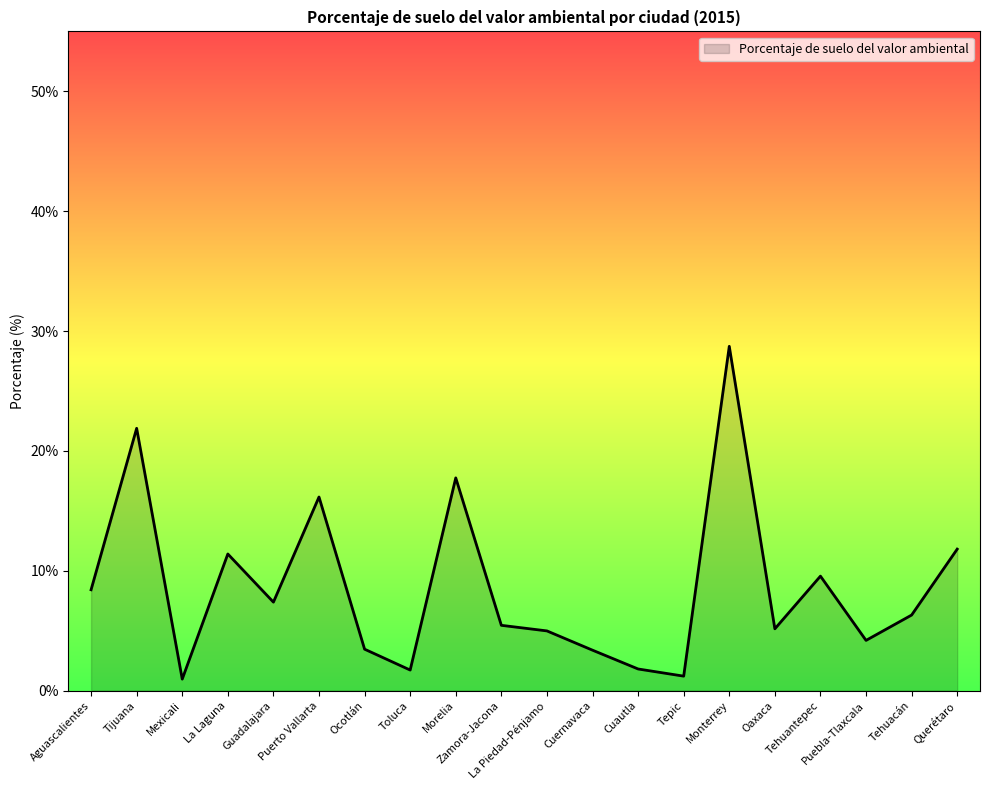

What is the difference between the maximum and minimum values?

27.8